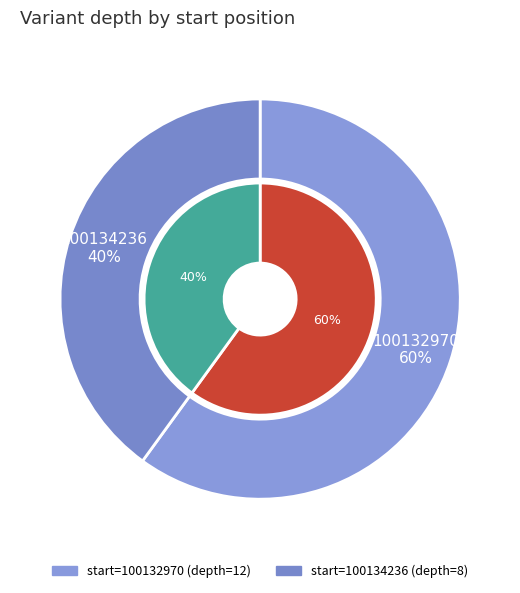

What is the ratio of the value at 100132970 to the value at 100134236?

1.5